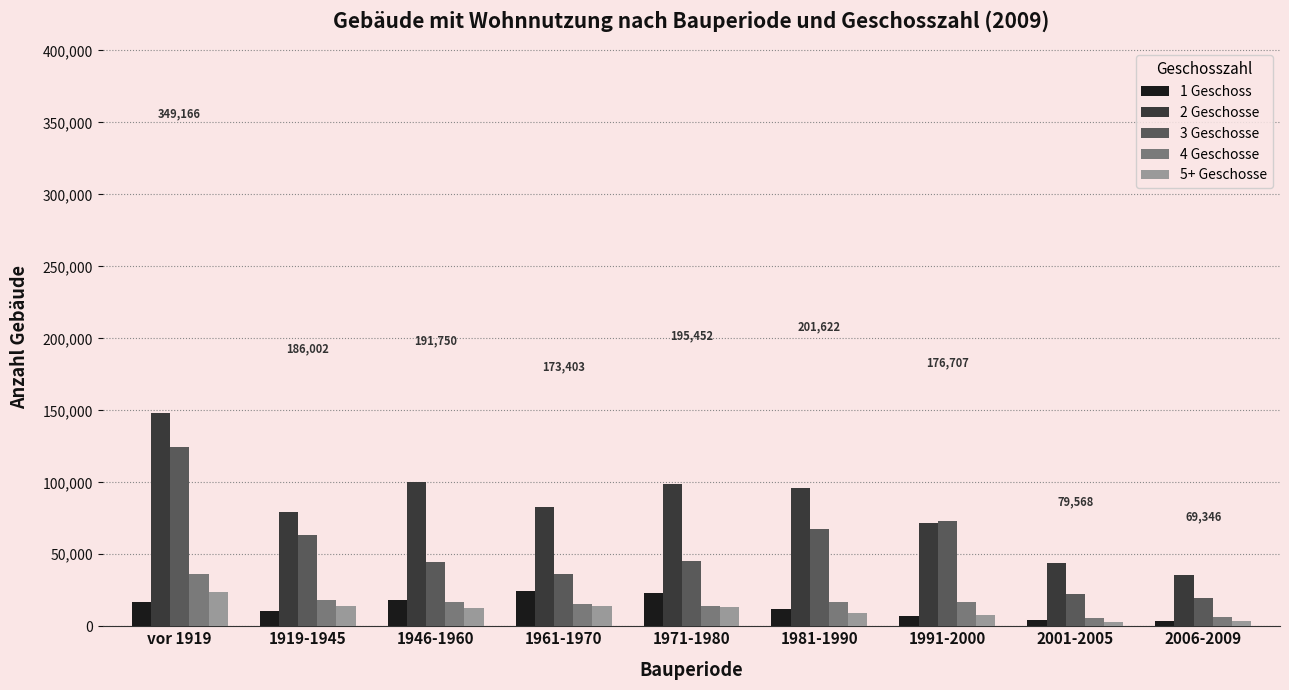

The value of 1 Geschoss at 1971-1980 is 10761. True or false?

False